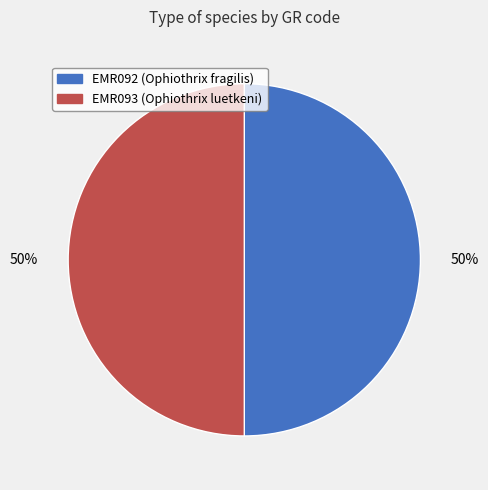

To the nearest percent, what is the average slice percentage?

50%